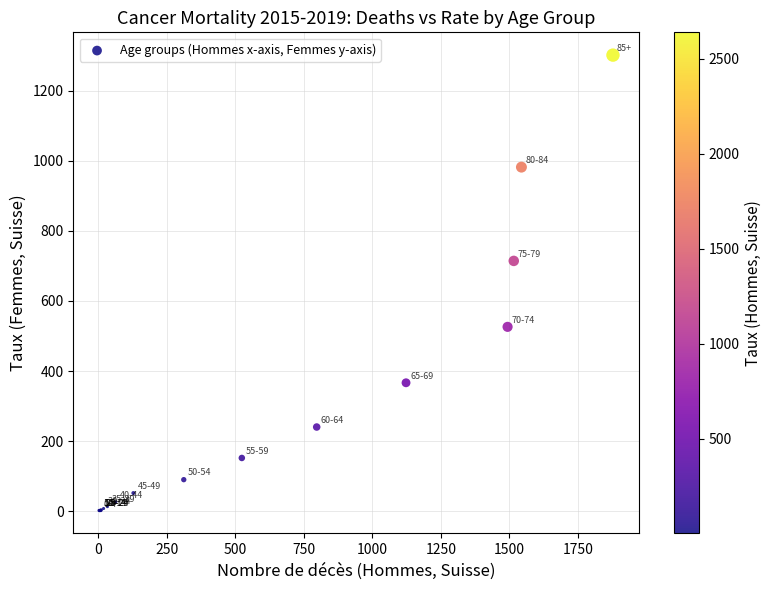

What Y value in the scatter plot is closest to 651?

714.3